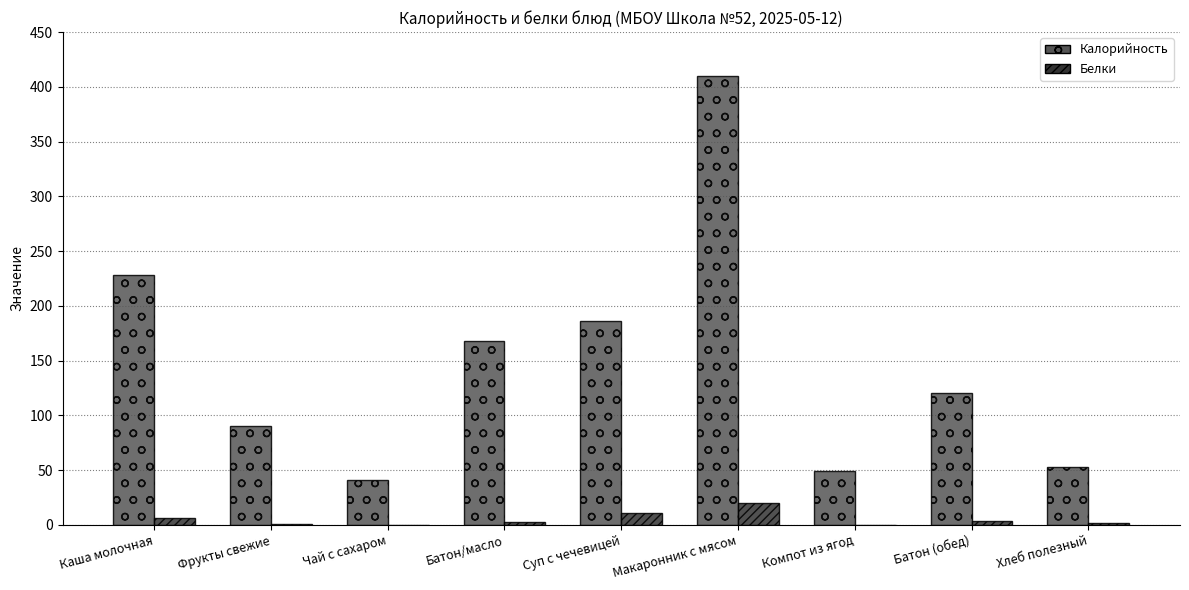

The value of Калорийность at Макаронник с мясом is 251.8. True or false?

False